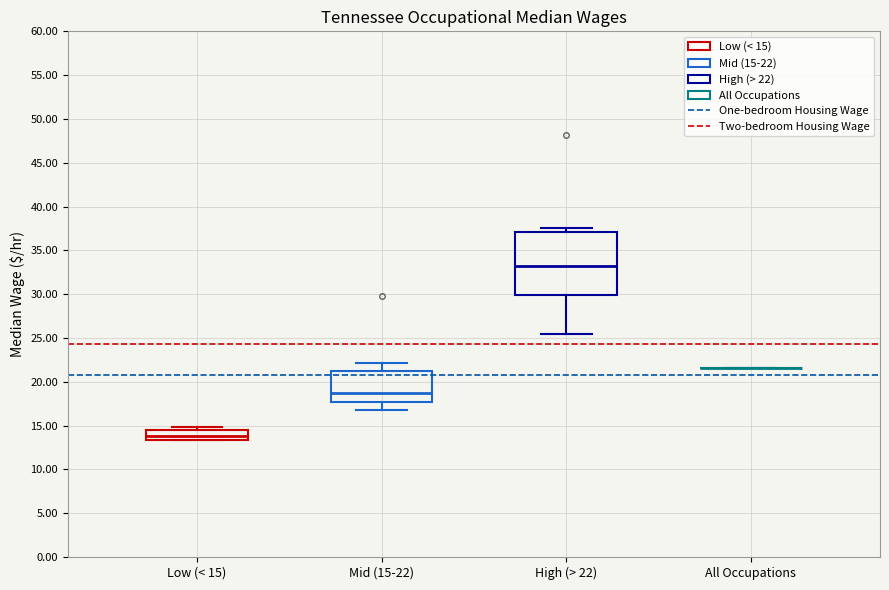

Reading left to right, read every box against the y-axis: the position of its median line, the range the box covers, and the ends of its whiskers. The values are not printed on the chart, so give them approximately, as read against the axis.

Low (< 15): median 14.0, box 13.5 to 14.5, whiskers 13.5 to 15.0
Mid (15-22): median 18.5, box 17.5 to 21.0, whiskers 16.5 to 22.0
High (> 22): median 33.0, box 30.0 to 37.0, whiskers 25.5 to 37.5
All Occupations: box collapsed to a line at 21.5, whiskers 21.5 to 21.5